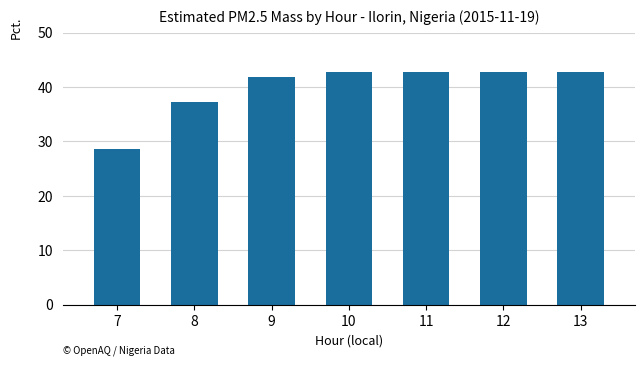

What is the minimum value shown in the chart?

28.6